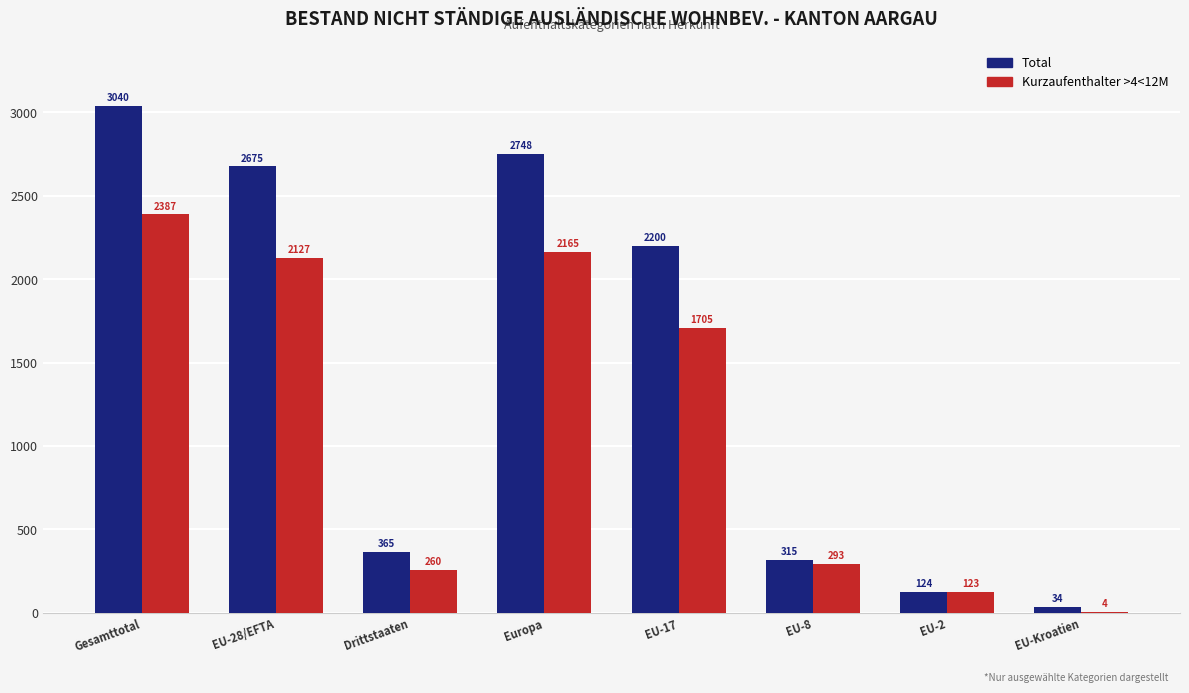

What is the approximate value of Total at Europa, to the nearest 10?

2750